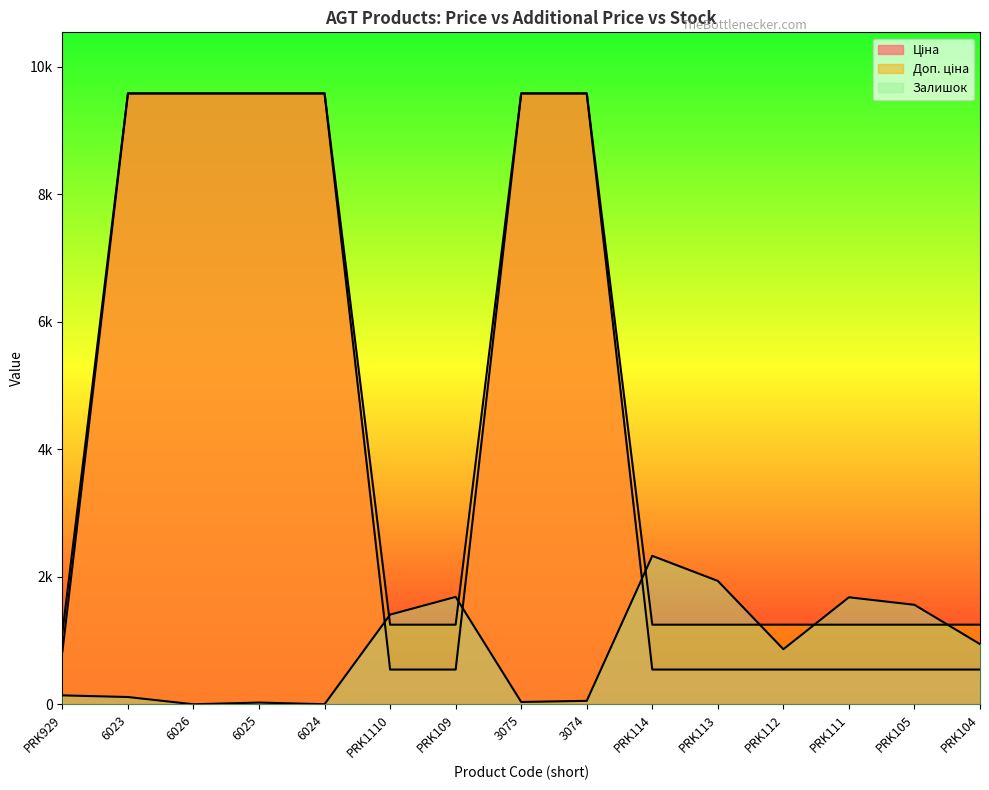

How many times do Ціна and Залишок cross each other?

3